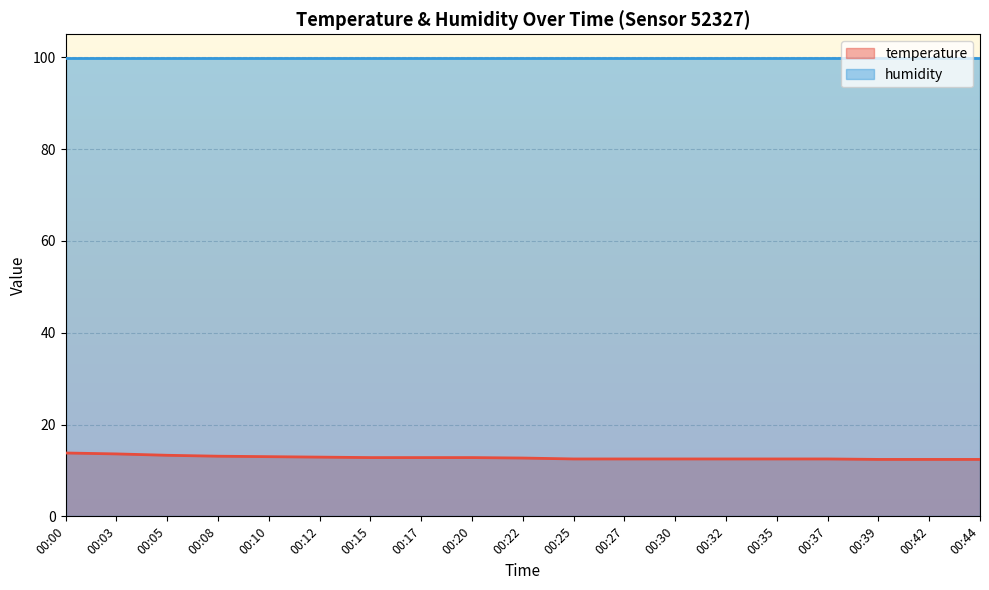

Reading right to left, what are all the values shown in this chart?

12.4	12.4	12.4	12.5	12.5	12.5	12.5	12.5	12.5	12.7	12.8	12.8	12.8	12.9	13.0	13.1	13.3	13.6	13.8